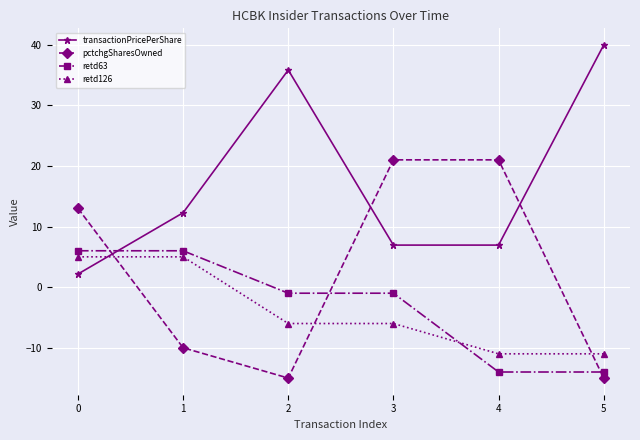

The retd126 series shows -4.4 at 4. True or false?

False